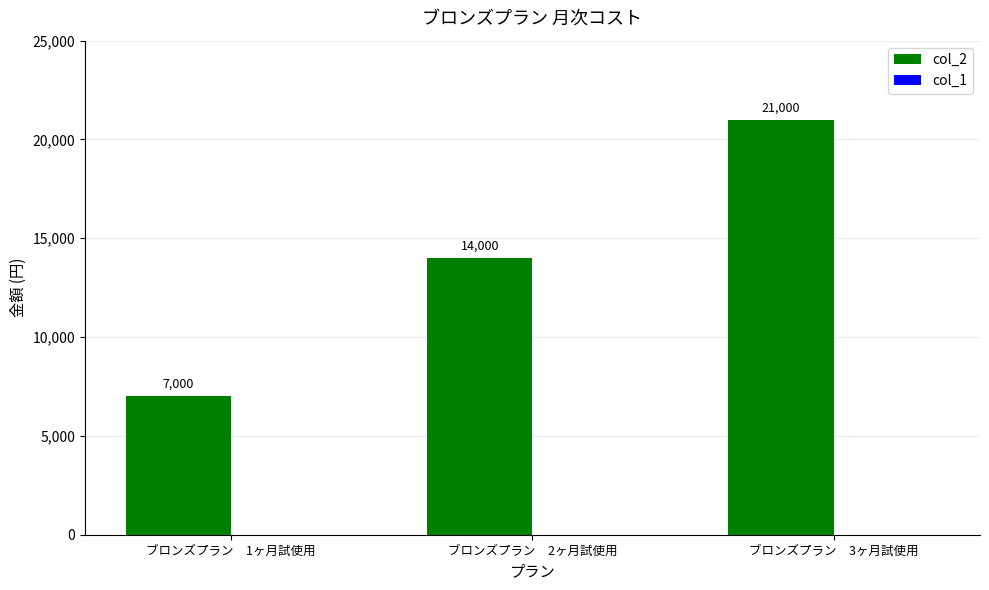

True or false: the data shows 13286 at ブロンズプラン　3ヶ月試使用.

False